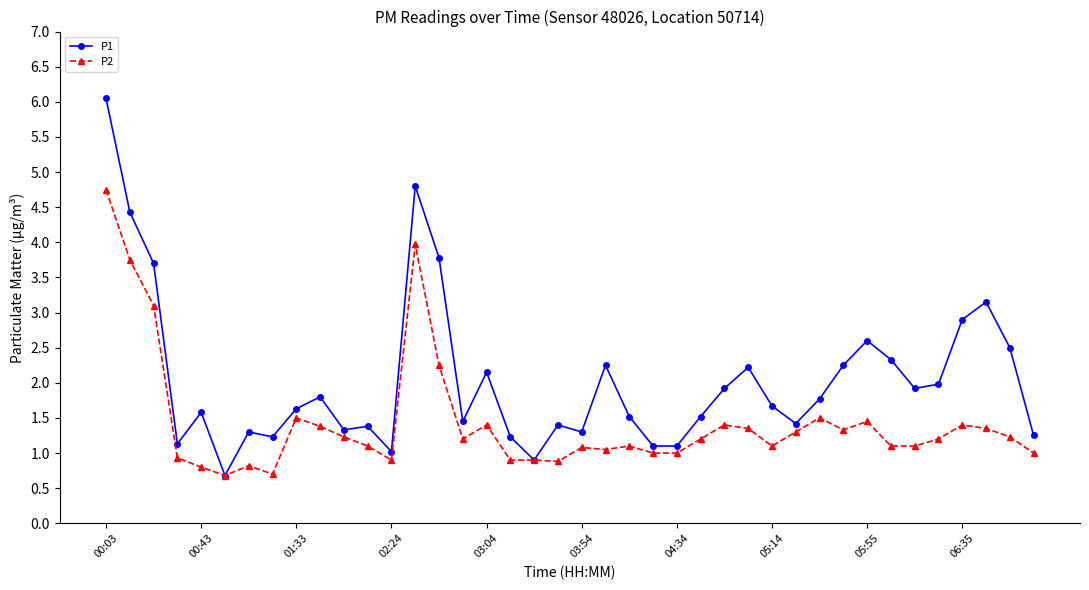

What is the minimum value for P1?

0.7